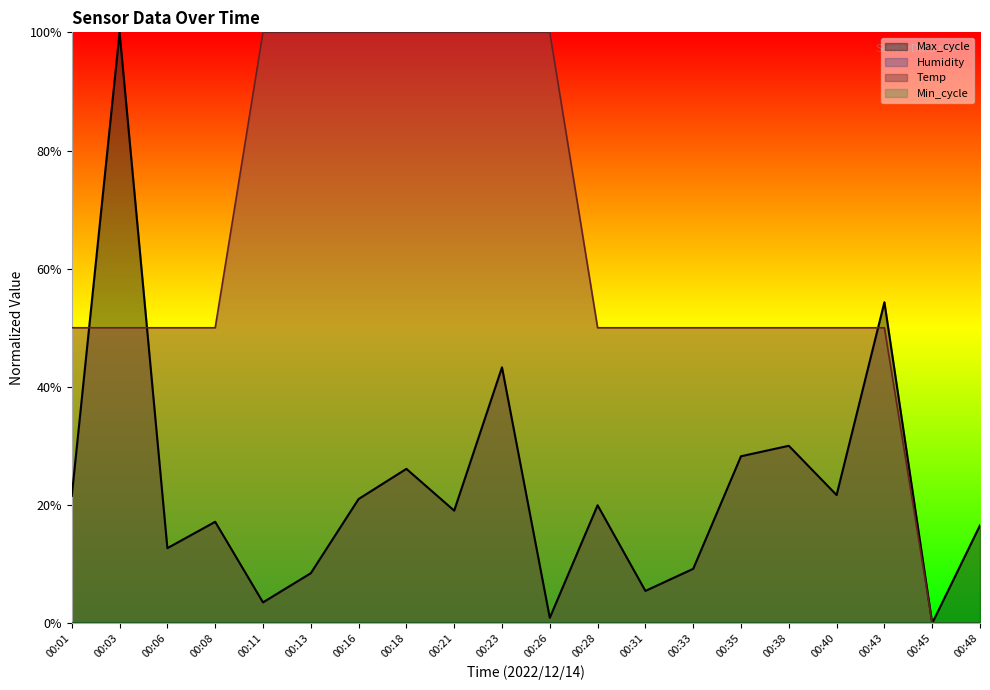

What is the value of the Max_cycle point at the 20th from the left?

0.2